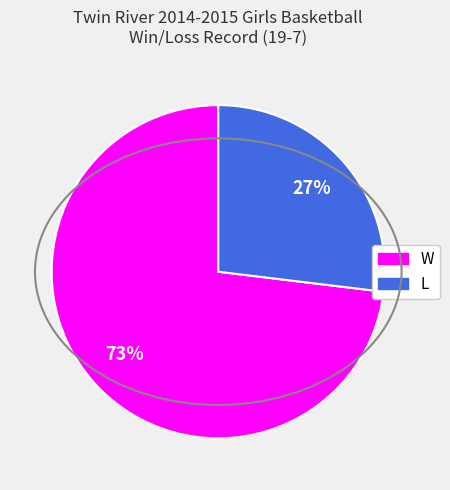

How many segments does this pie chart have?

2